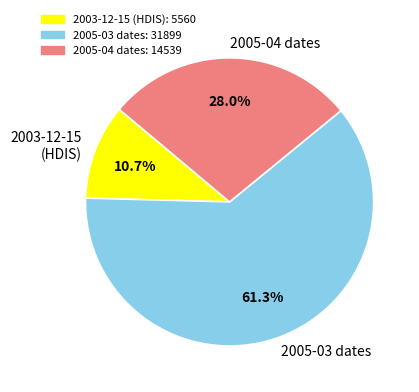

Combined, do 2003-12-15 (HDIS) and 2005-03 dates account for over 50%?

Yes